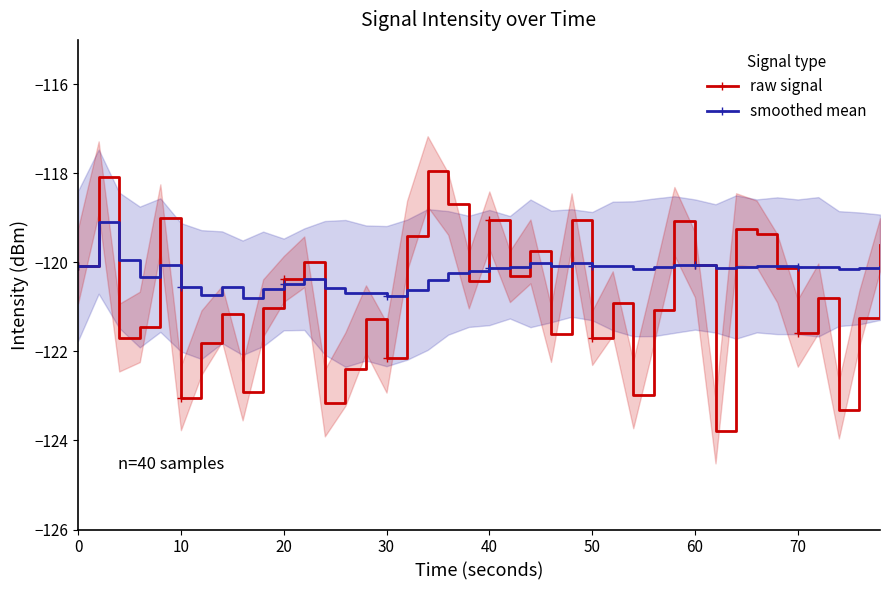

In raw signal, how many points are higher than both neighbors (excluding endpoints)?

13